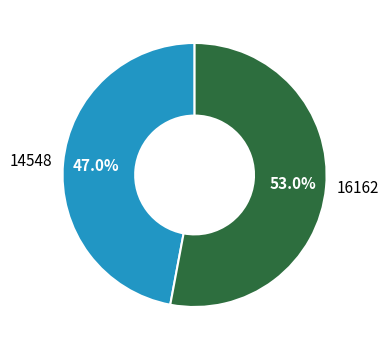

What portion of the pie excludes 14548?

53.0%